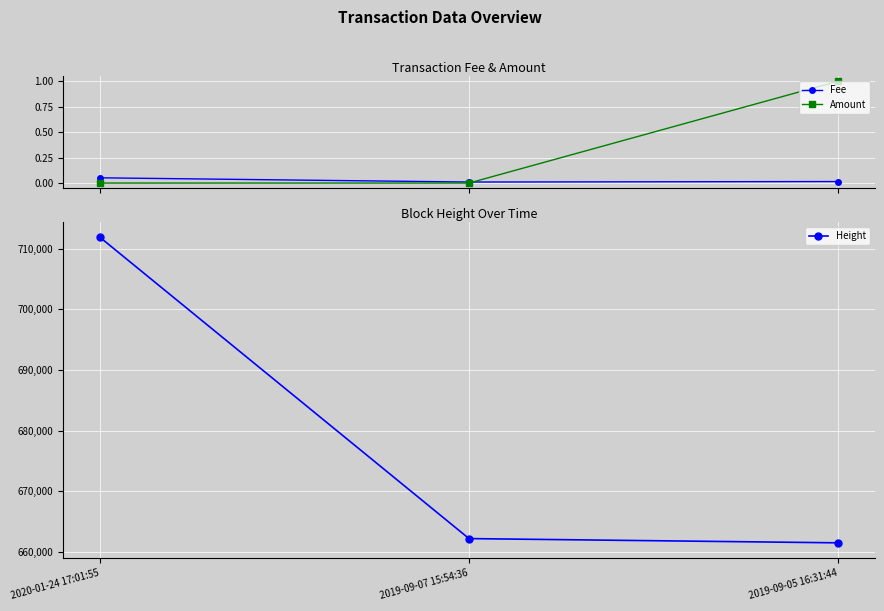

The Amount series shows 0.0 at 2020-01-24 17:01:55. True or false?

True